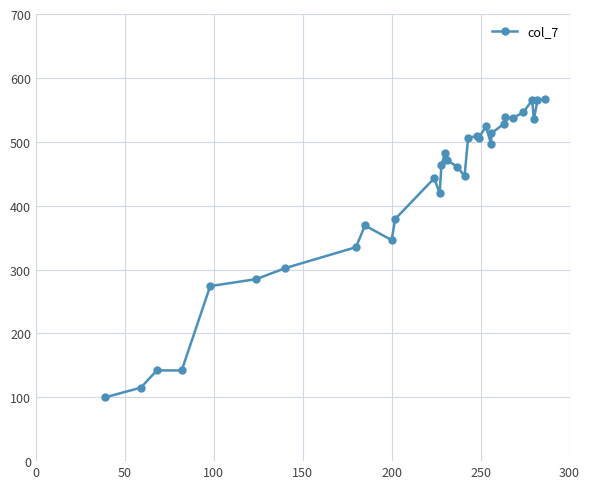

What is the difference between the maximum and minimum values?

467